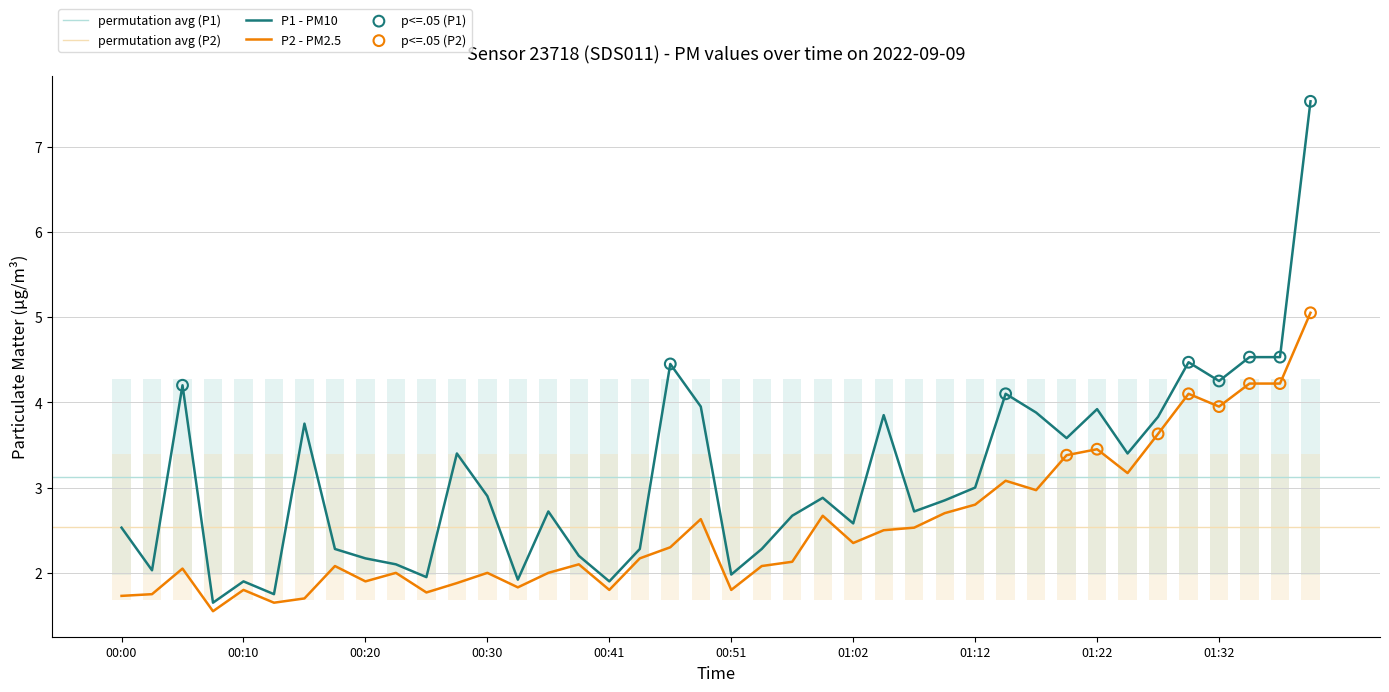

Is the value of P1 at 00:33 greater than the value of P2 at 00:02?

Yes